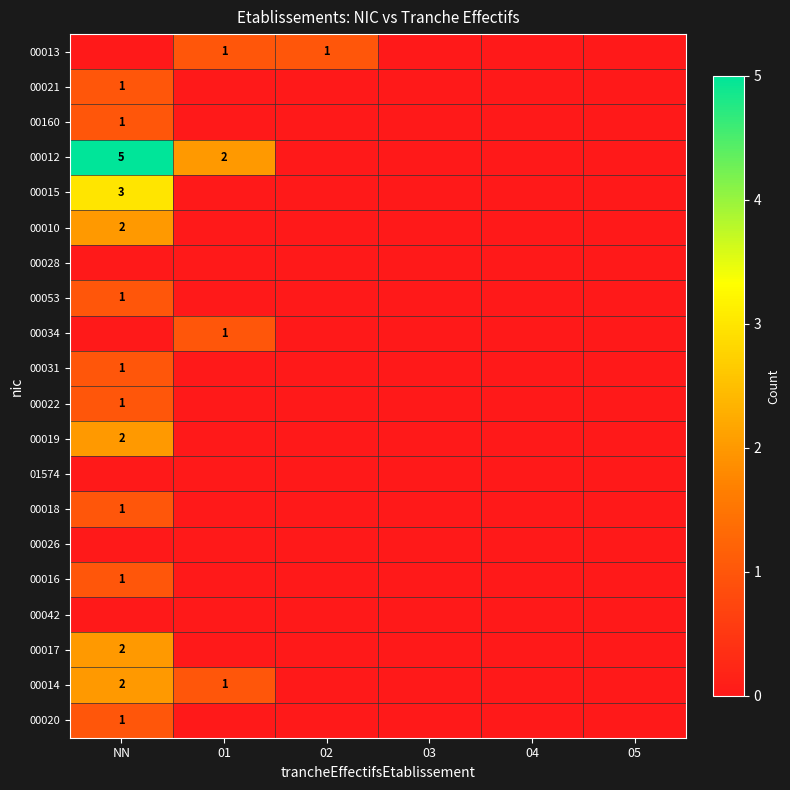

Where is 00016 nearest to the value 0?

01